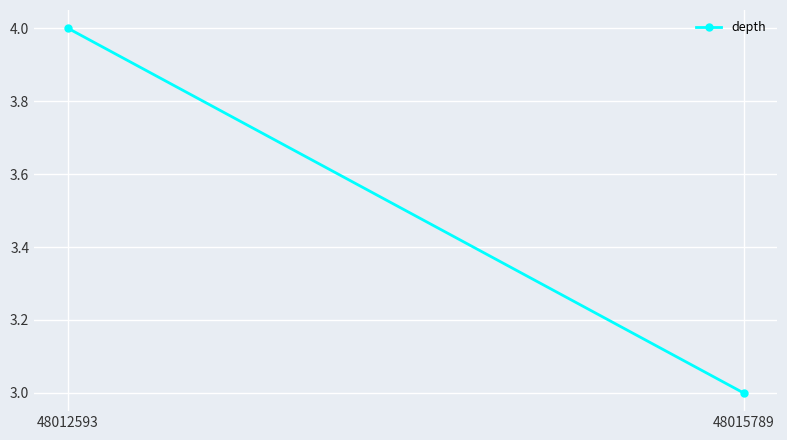

What is the minimum value shown in the chart?

3